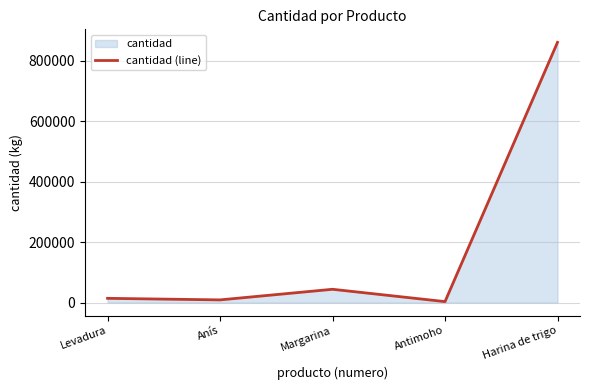

True or false: the data shows 861000 at Harina de trigo.

True